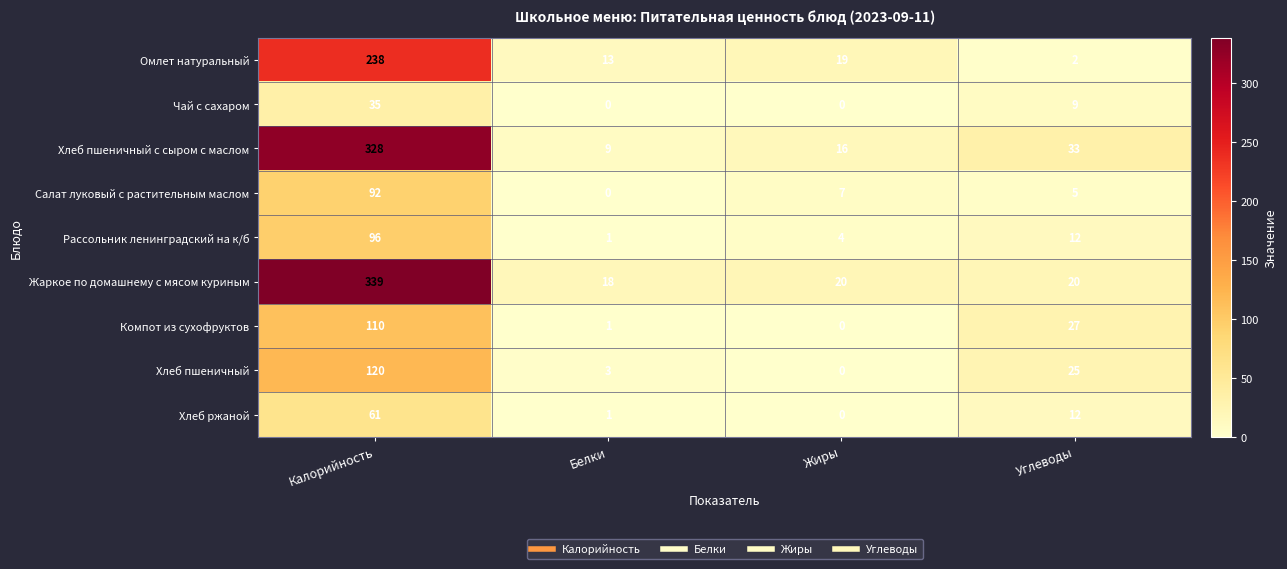

At which label does Хлеб ржаной reach its minimum?

Жиры